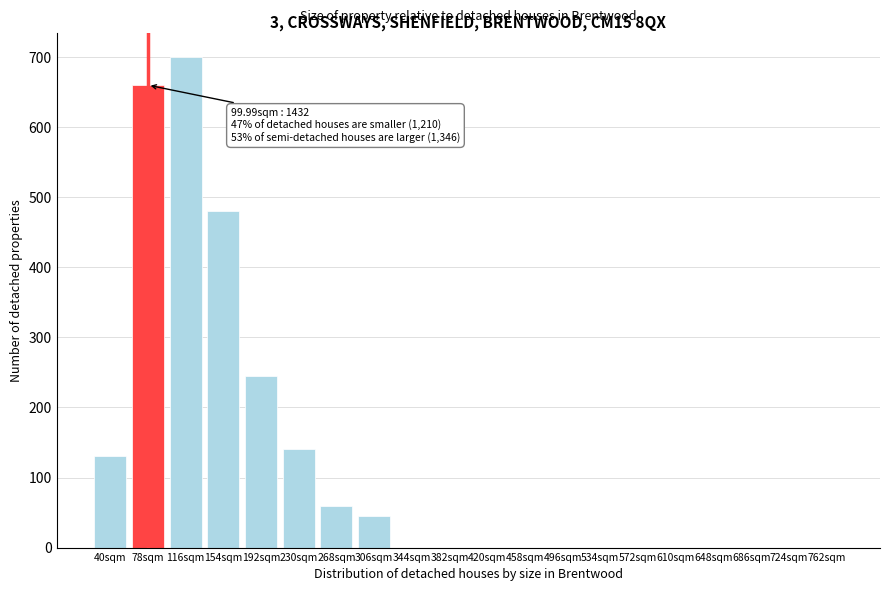

Reading right to left, what are all the values shown in this chart?

762sqm=0	724sqm=0	686sqm=0	648sqm=0	610sqm=0	572sqm=0	534sqm=0	496sqm=0	458sqm=0	420sqm=0	382sqm=0	344sqm=0	306sqm=45	268sqm=60	230sqm=140	192sqm=245	154sqm=480	116sqm=700	78sqm=660	40sqm=130